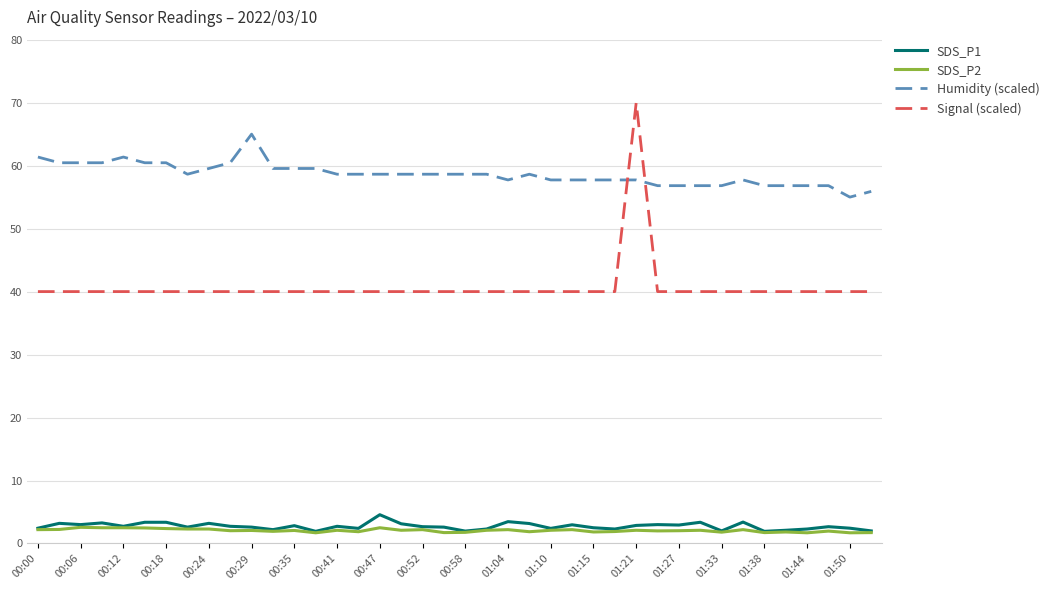

True or false: SDS_P2 and Humidity (scaled) cross at least once.

False